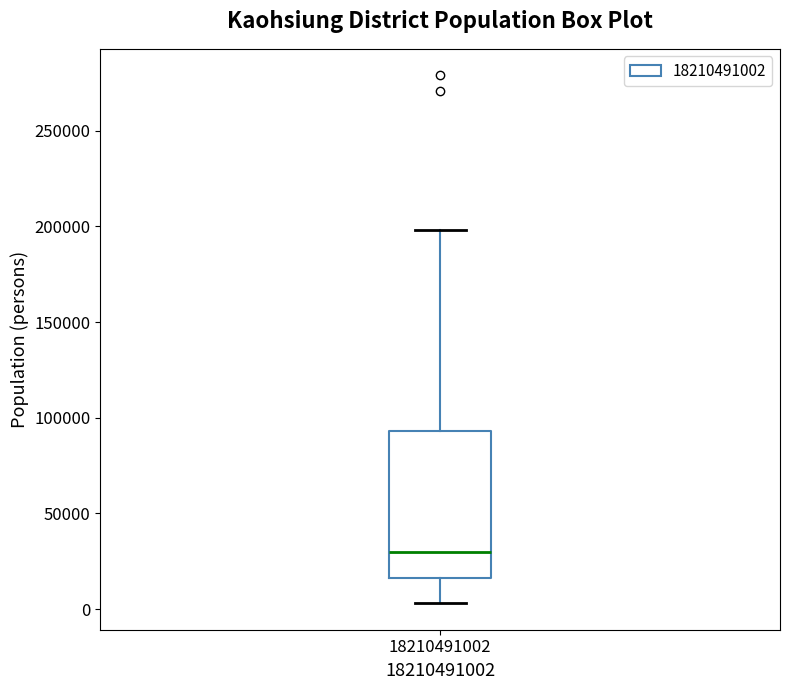

Where is the upper edge of the box at x = 18210491002 on the y-axis? The values are not printed on the chart, so give them approximately, as read against the axis.

95000